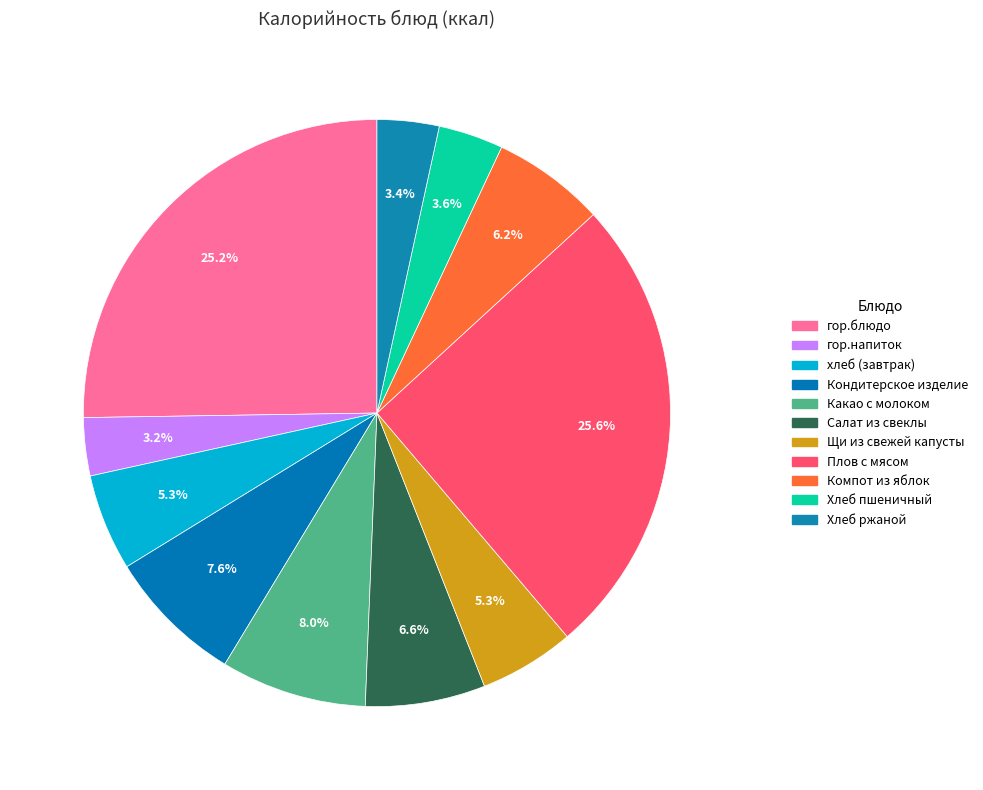

How many slices are in this pie chart?

11